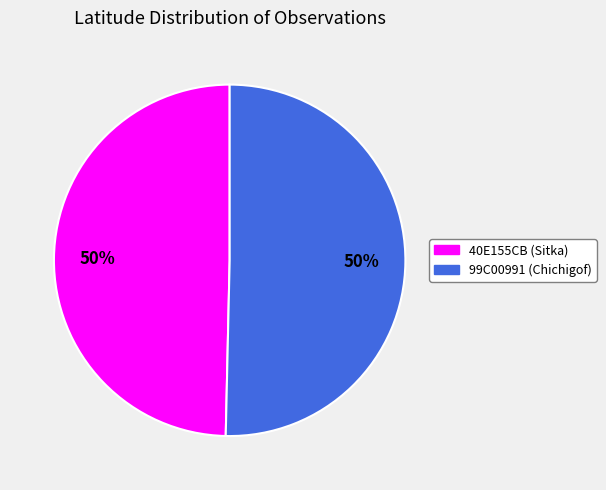

To the nearest percent, what portion does 40E155CB (Sitka) represent?

50%